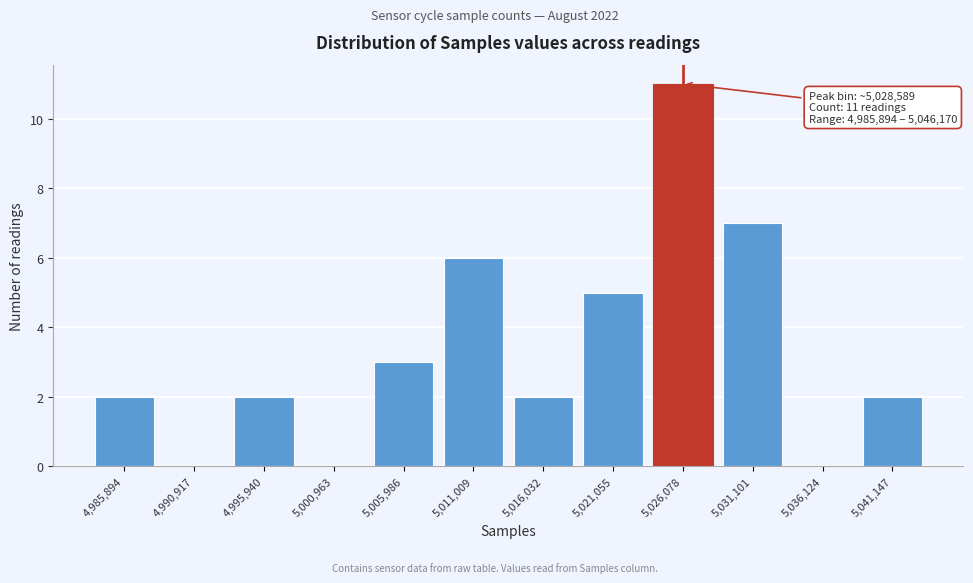

Reading left to right, what are all the values shown in this chart?

4,985,894=2	4,990,917=0	4,995,940=2	5,000,963=0	5,005,986=3	5,011,009=6	5,016,032=2	5,021,055=5	5,026,078=11	5,031,101=7	5,036,124=0	5,041,147=2